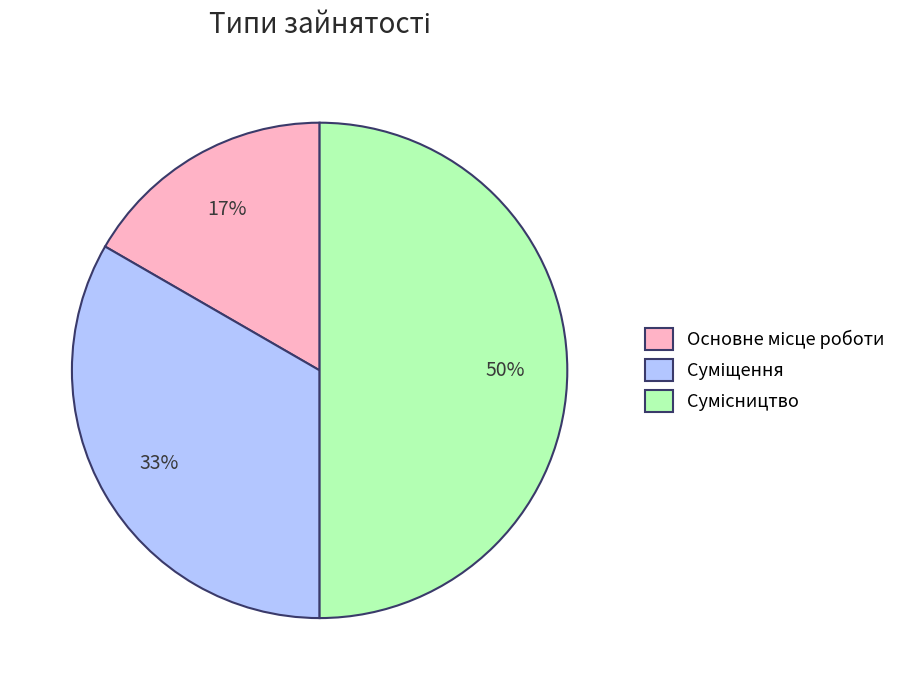

To the nearest percent, what is the difference between the largest and smallest slice percentages?

33%